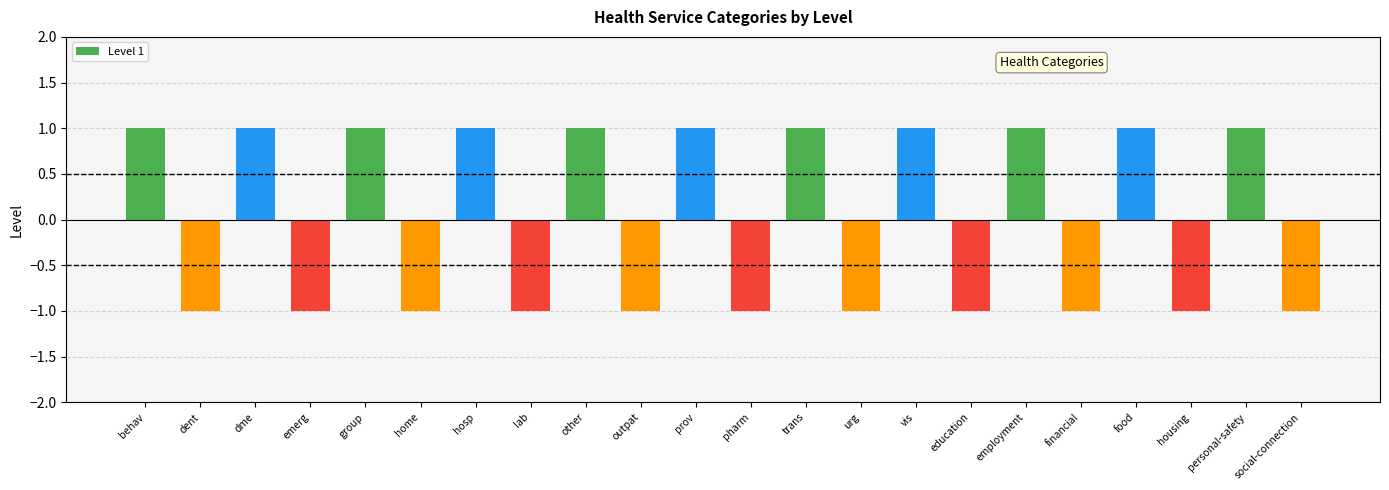

Reading left to right, extract all data points from this chart.

1	-1	1	-1	1	-1	1	-1	1	-1	1	-1	1	-1	1	-1	1	-1	1	-1	1	-1